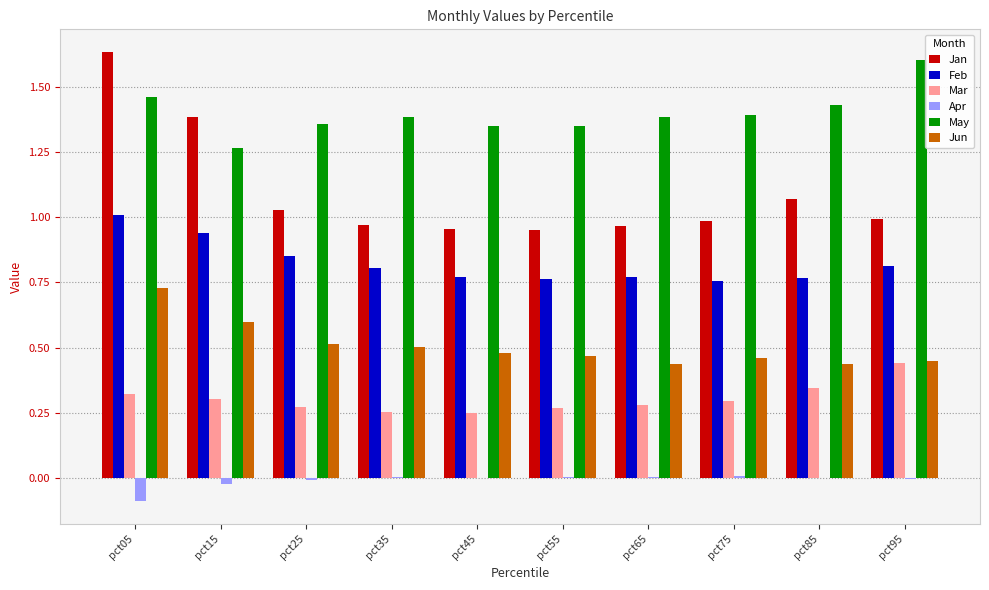

At which label does May reach its peak?

pct95